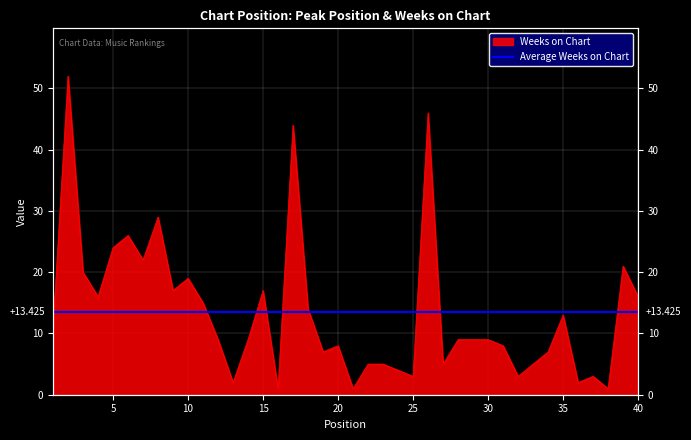

How many lines are shown in the chart?

1